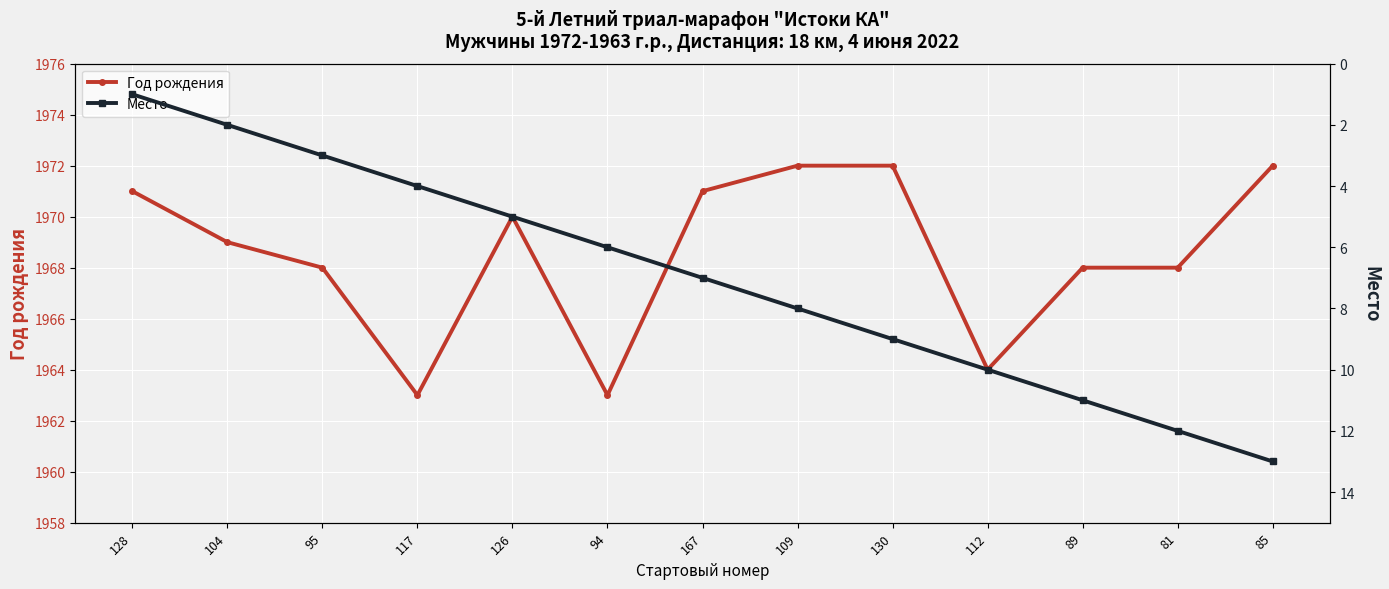

Which category has the highest value across all series?

109